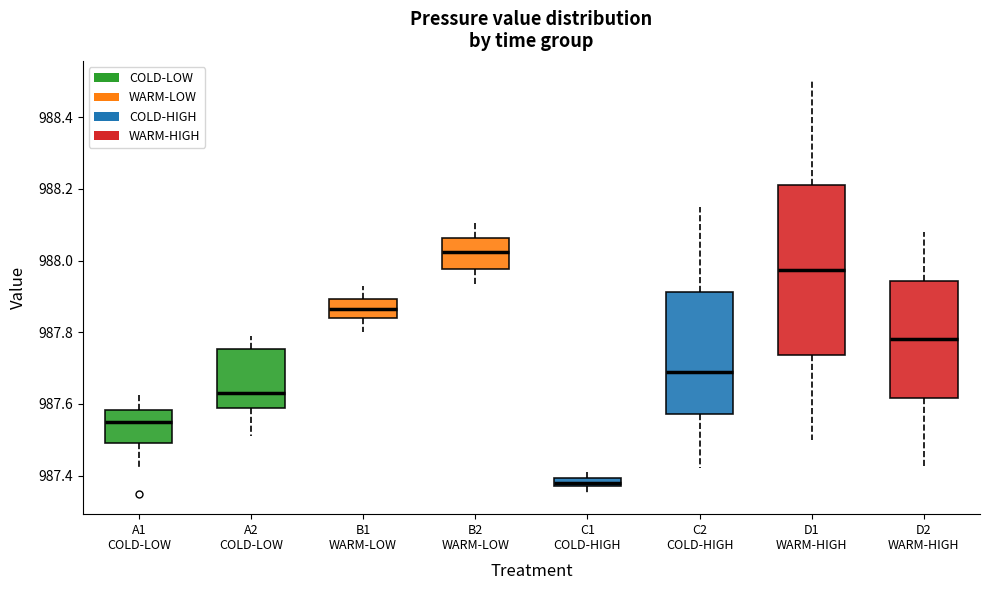

Where does the upper whisker of the box for D2 WARM-HIGH end on the y-axis? The values are not printed on the chart, so give them approximately, as read against the axis.

988.08